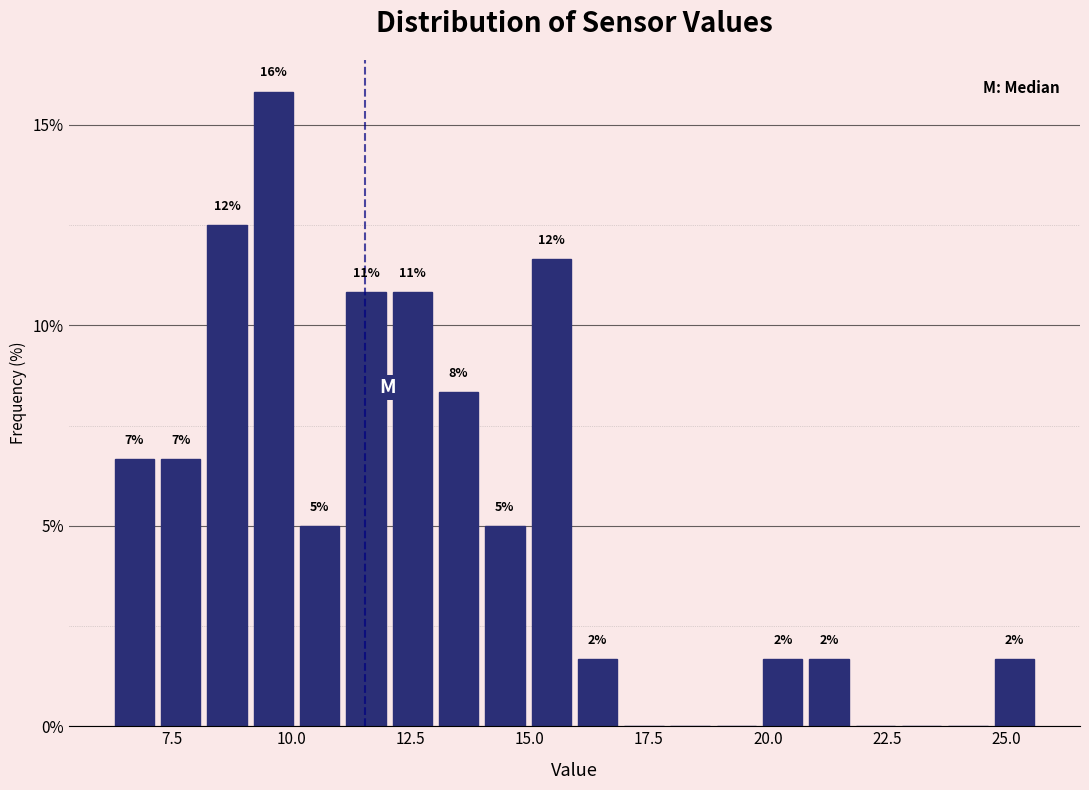

Around what value on the x-axis is the tallest bar? Give the approximate position of its centre, as read against the axis.

9.5